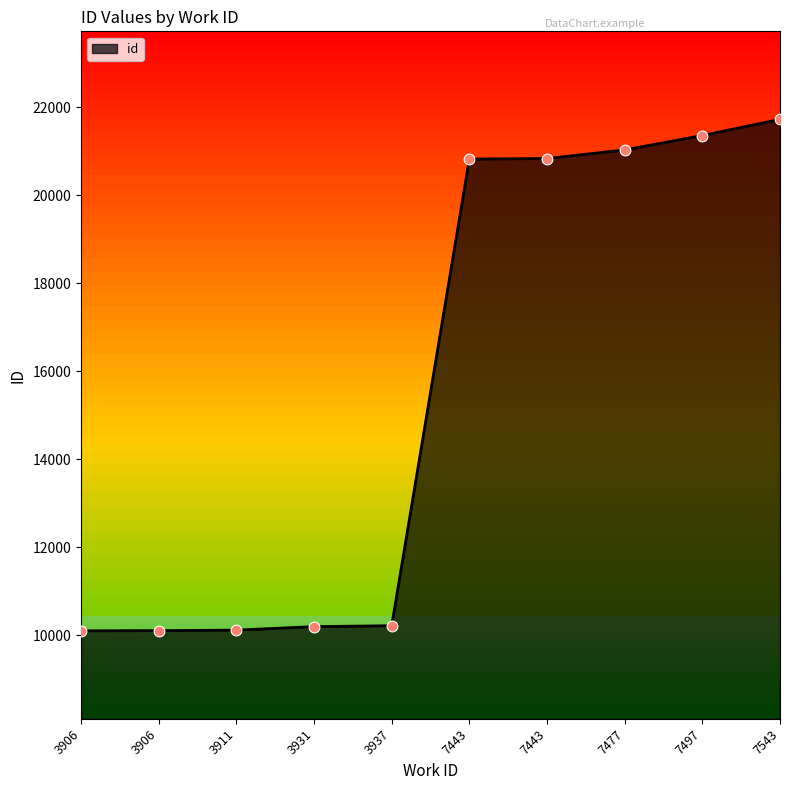

What is the ratio of the value at 7497 to the value at 3906?

2.1